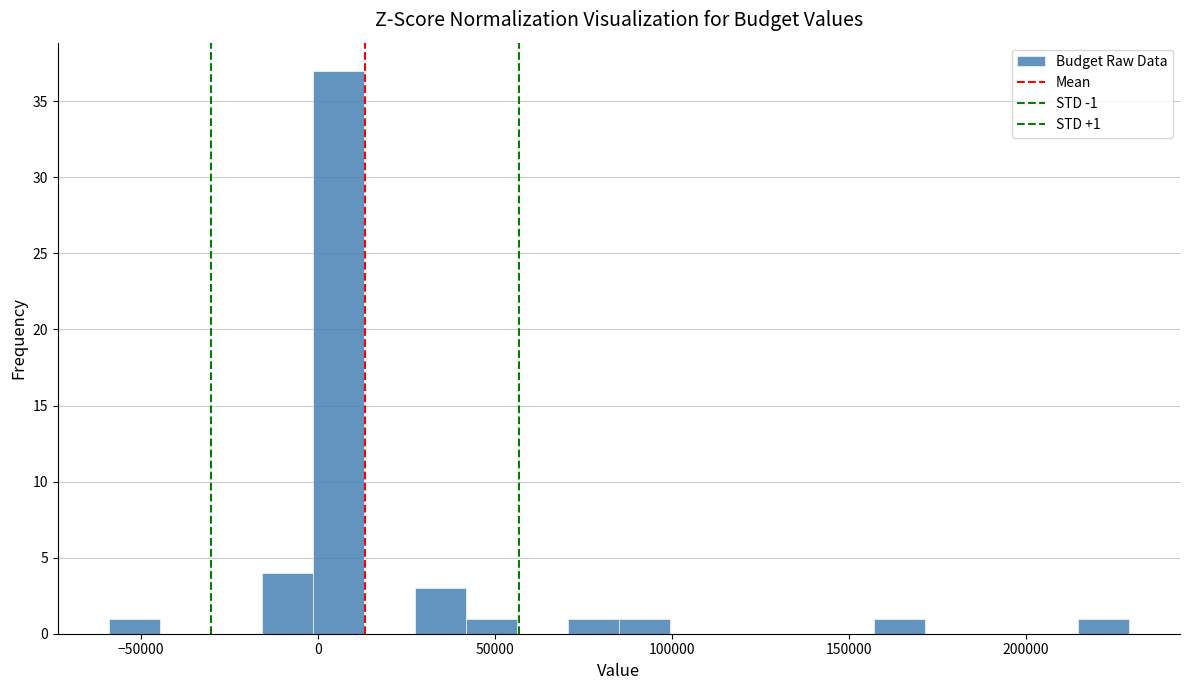

Around what value on the x-axis is the tallest bar? Give the approximate position of its centre, as read against the axis.

5000